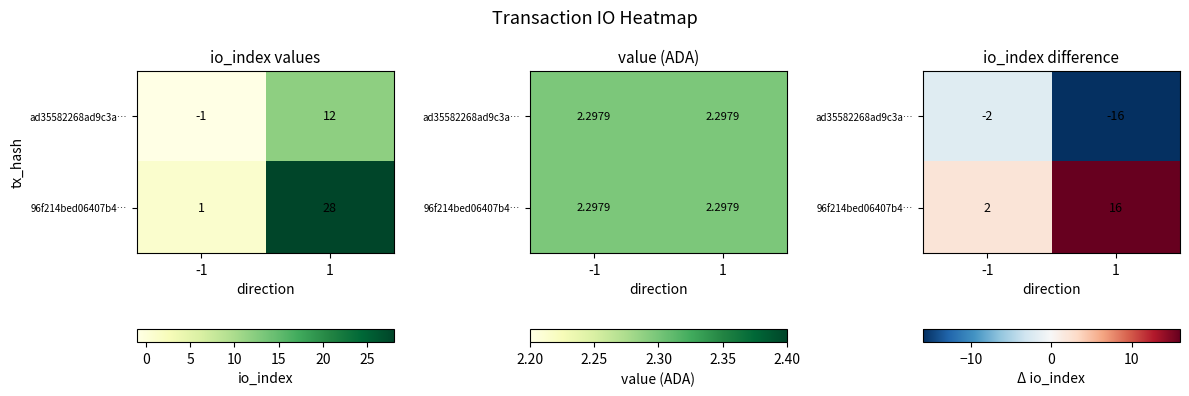

Is the value of 96f214bed06407b4… at 1 greater than the value of ad35582268ad9c3a… at 1?

Yes